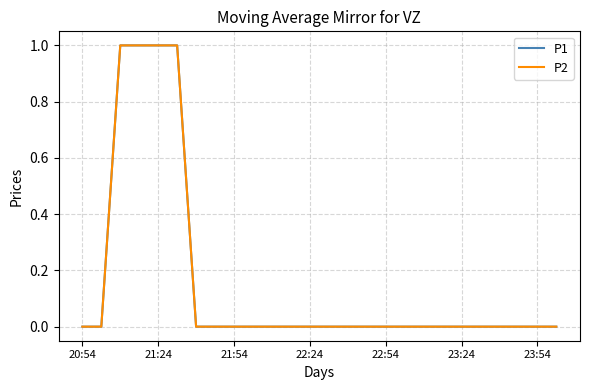

Does the chart have visible grid lines?

Yes